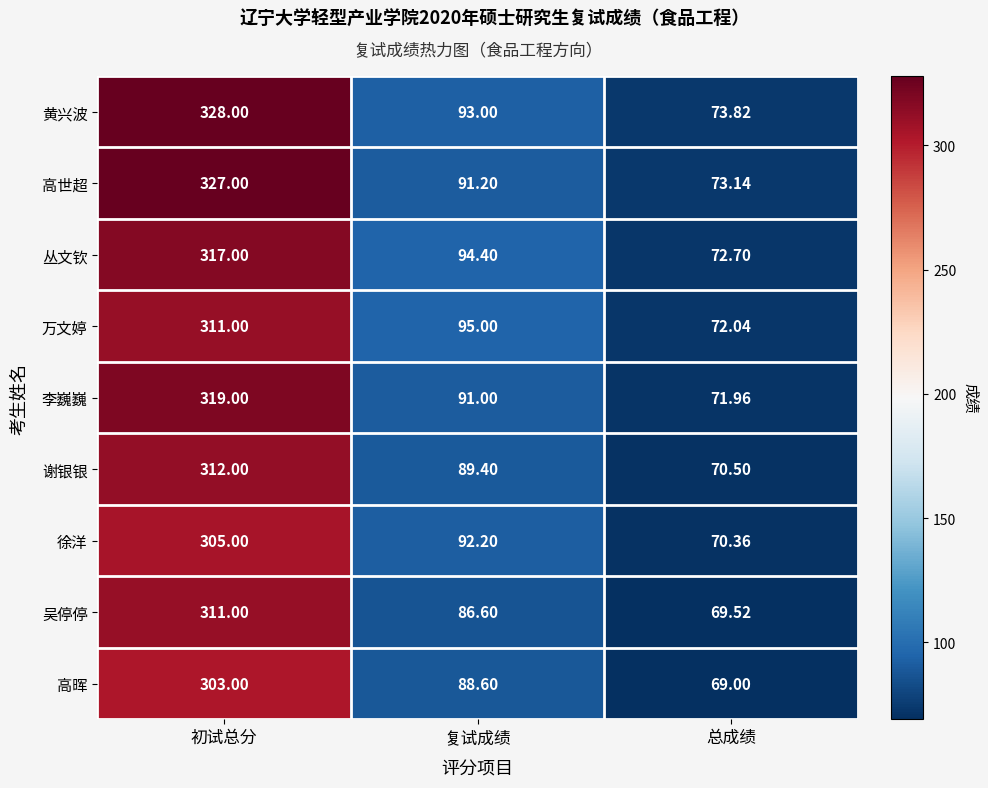

At 复试成绩, list the series in order from largest to smallest.

万文婷, 丛文钦, 黄兴波, 徐洋, 高世超, 李巍巍, 谢银银, 高晖, 吴停停